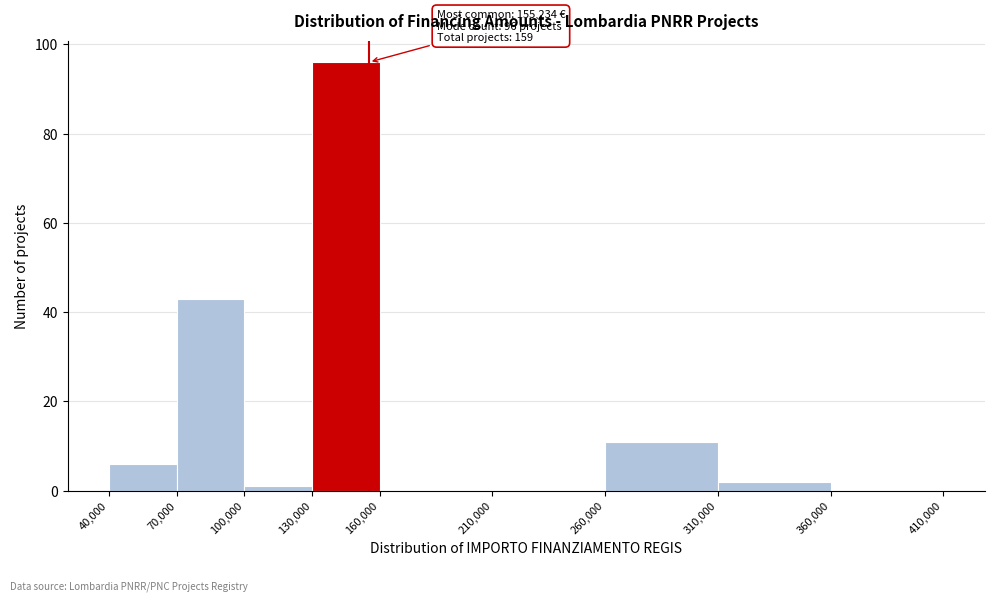

Which range on the x-axis has the tallest bar?

130,000 to 160,000